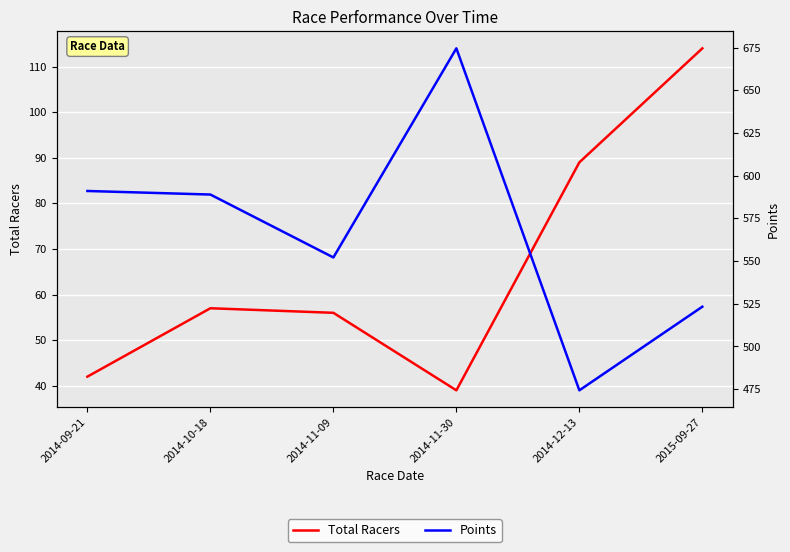

Which has a higher value, 2014-12-13 or 2014-11-09?

2014-12-13